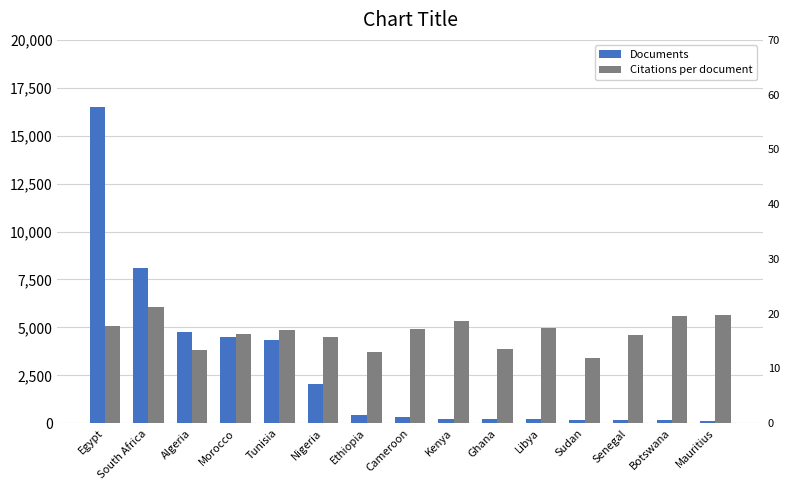

The value of Citations per document at Egypt is 17.7. True or false?

True